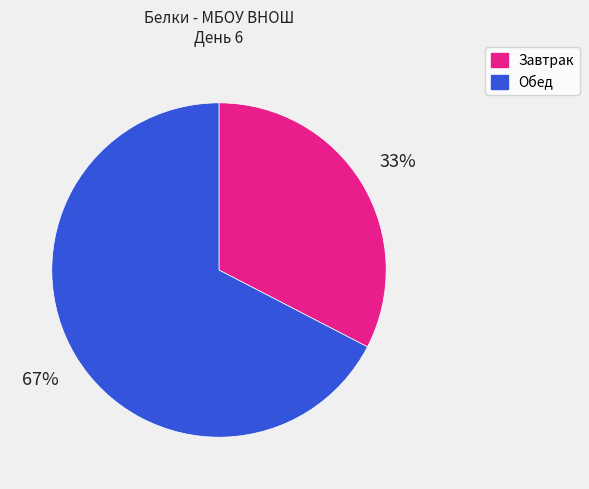

To the nearest percent, what is the average slice percentage?

50%